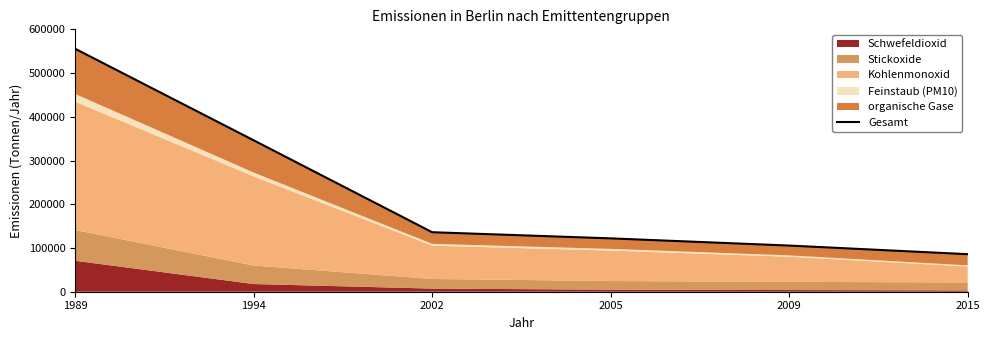

Rank the categories by value from highest to lowest.

1989, 1994, 2002, 2005, 2009, 2015